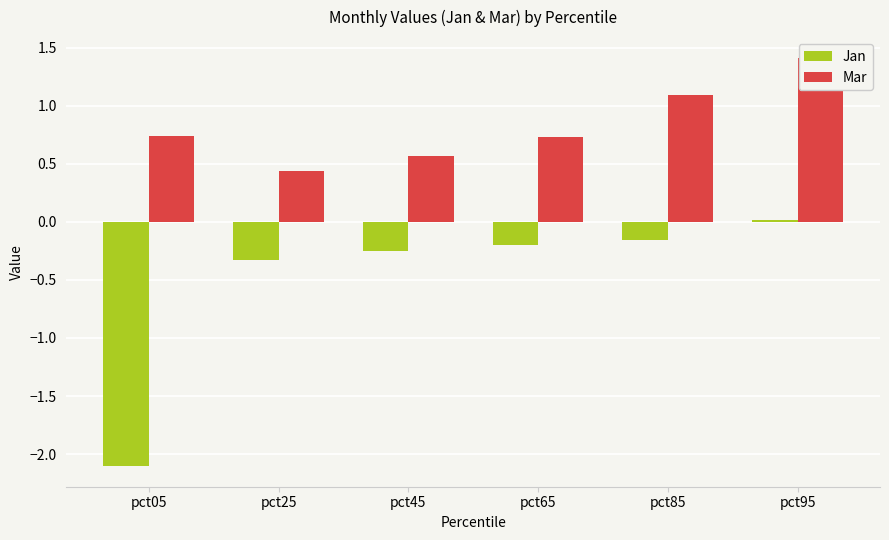

Which series has the largest total across all categories?

Mar